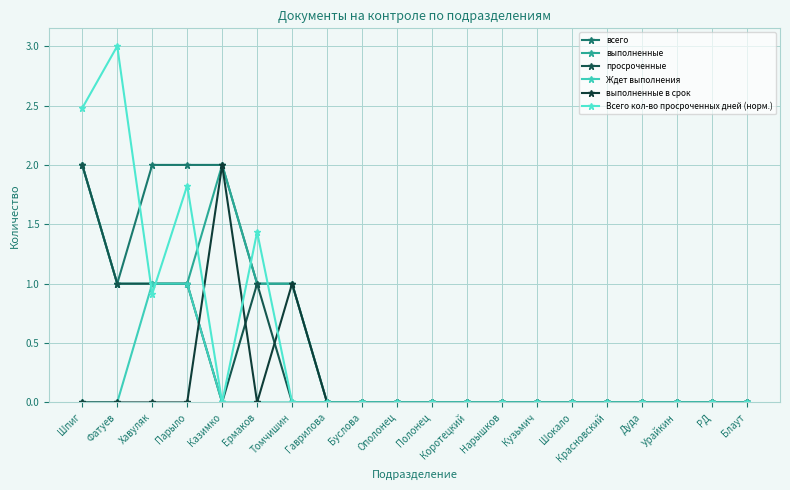

Count the number of categories in the chart.

20